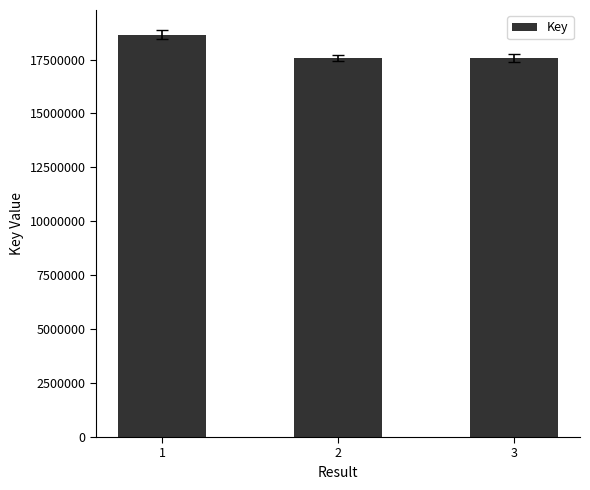

What is the difference between the maximum and second lowest values?

1091352